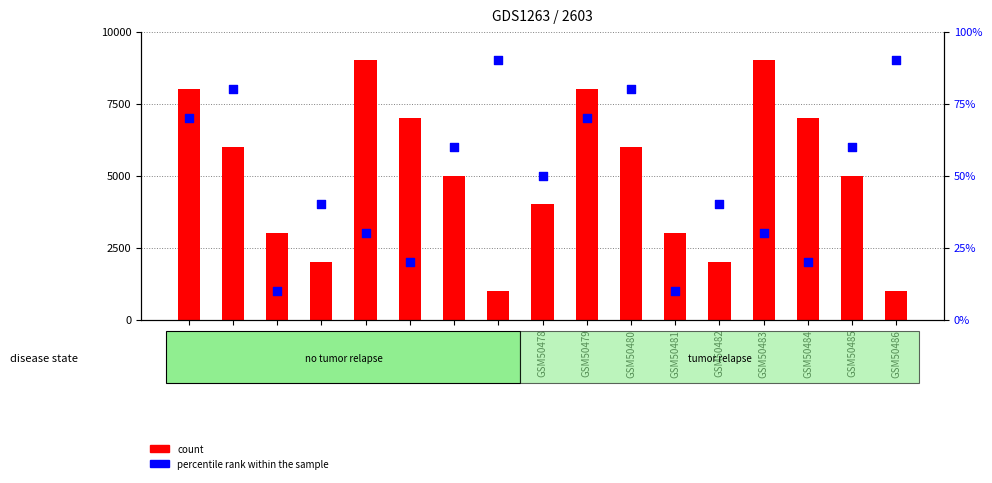

Is the value of count at GSM50486 greater than the value of percentile rank within the sample at GSM50472?

Yes